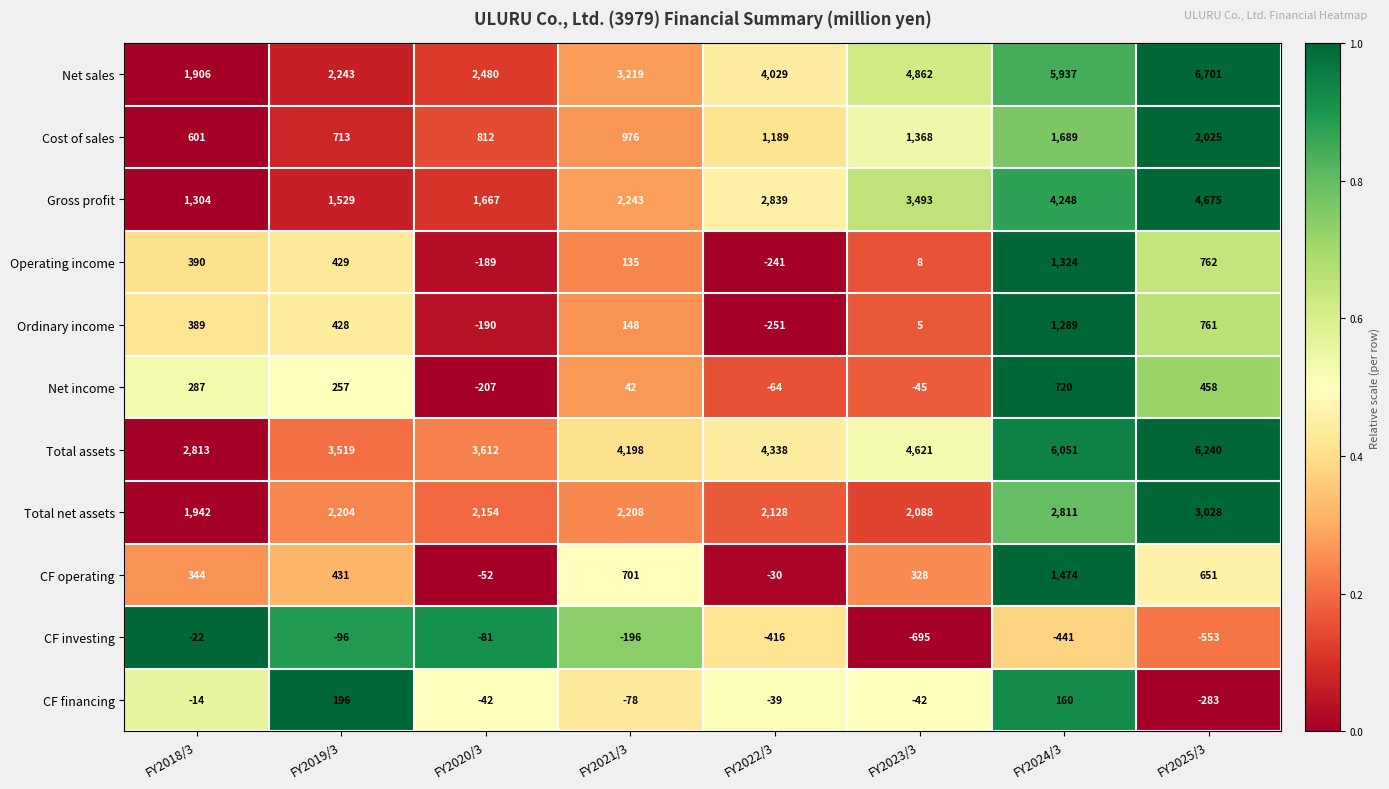

What is the average value of the Total assets series?

4424